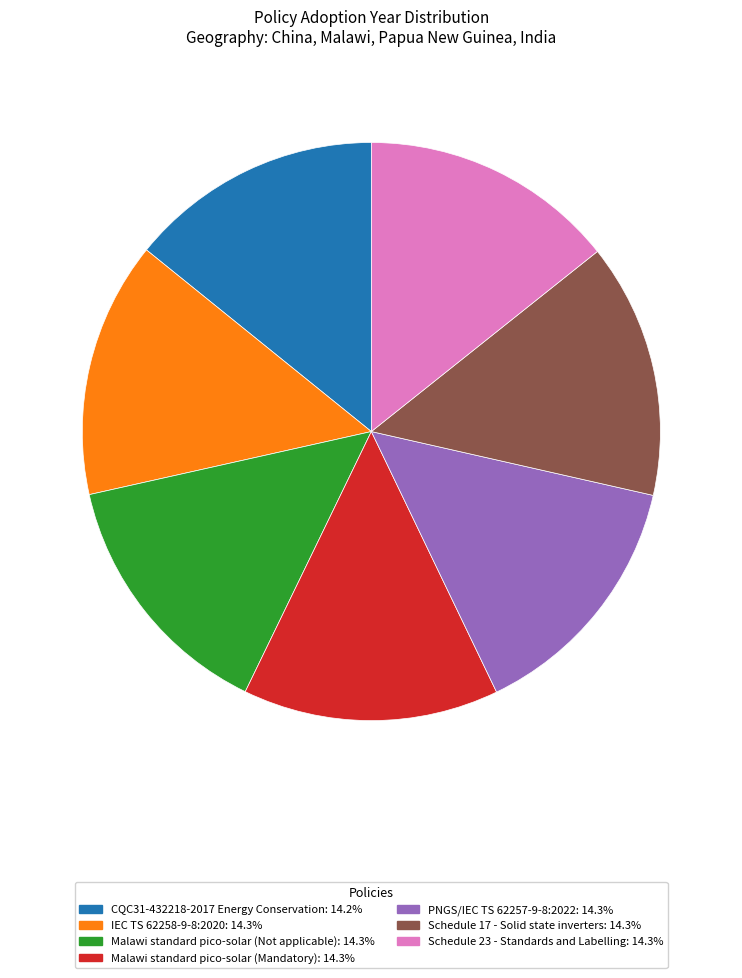

What is the ratio of the value at Malawi standard pico-solar (Mandatory) to the value at Malawi standard pico-solar (Not applicable)?

1.0